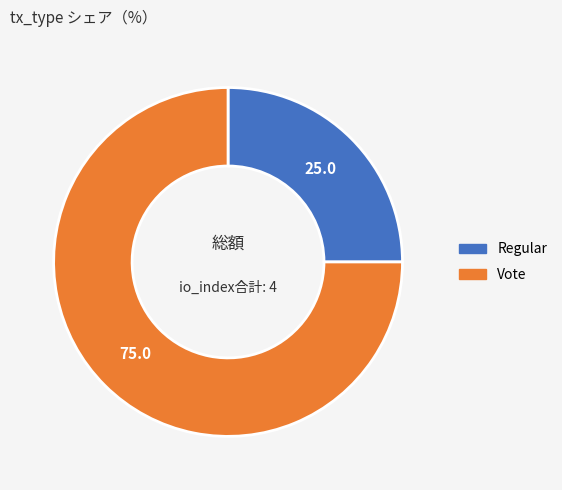

True or false: Regular accounts for 25% of the total.

True